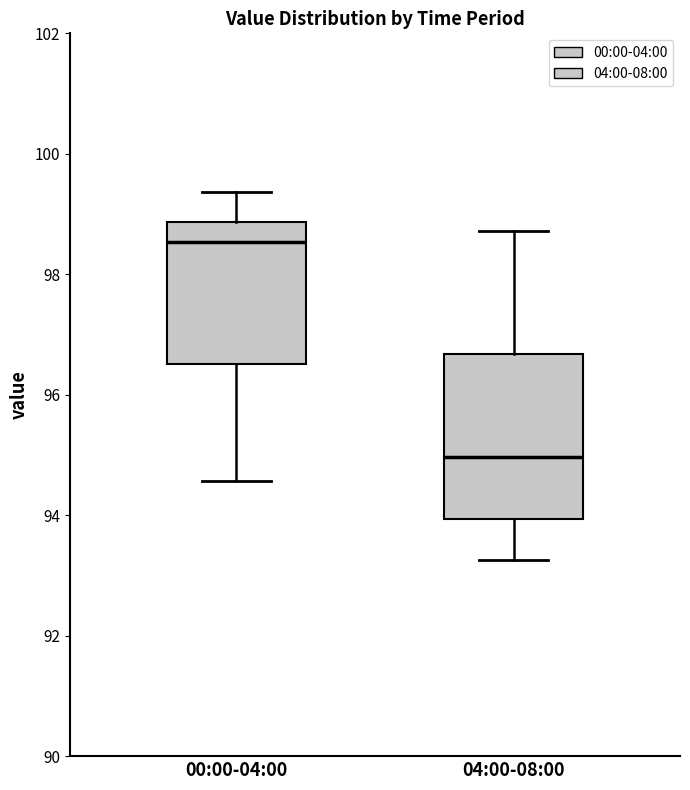

Which box's median line is the highest?

00:00-04:00